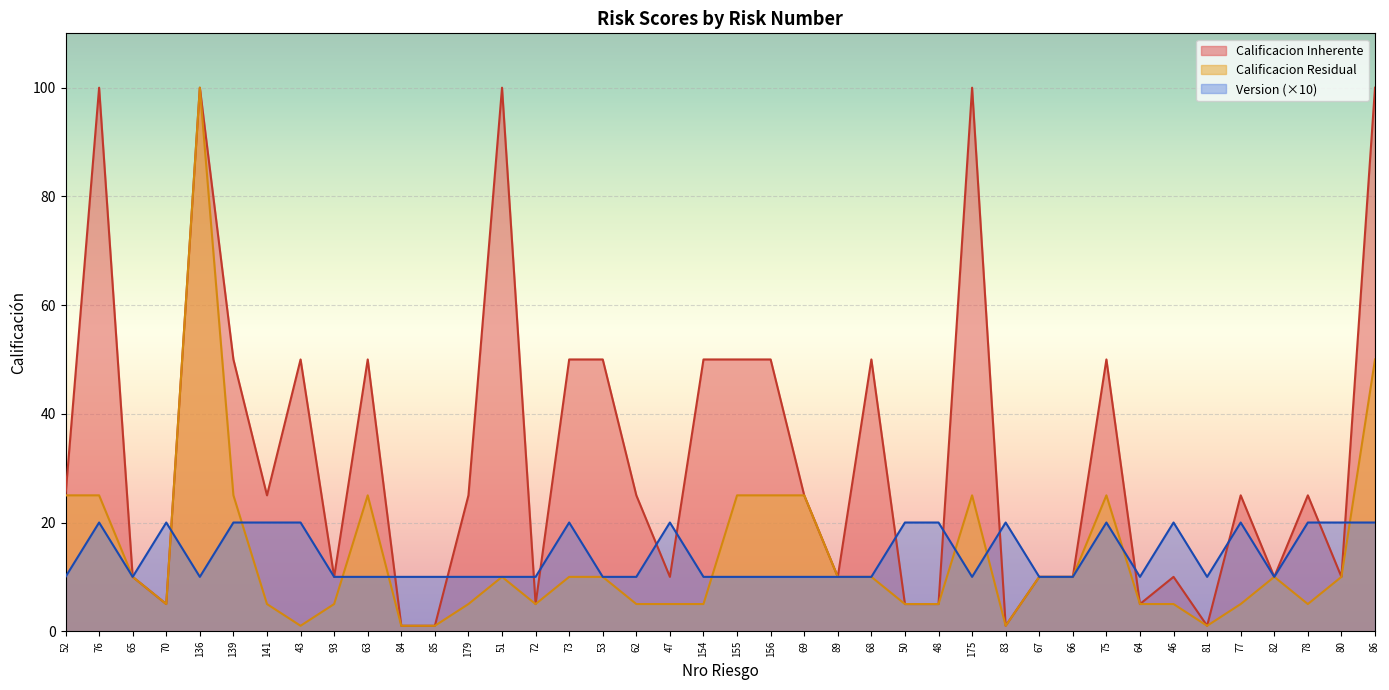

List the series in order of their peak value, highest first.

Calificacion Inherente, Calificacion Residual, Version